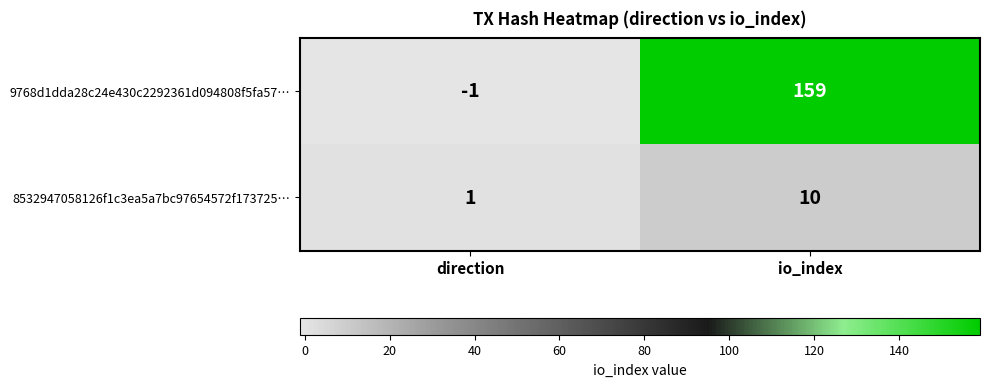

Rank the categories by 9768d1dda28c24e430c2292361d094808f5fa57… value from highest to lowest.

io_index, direction